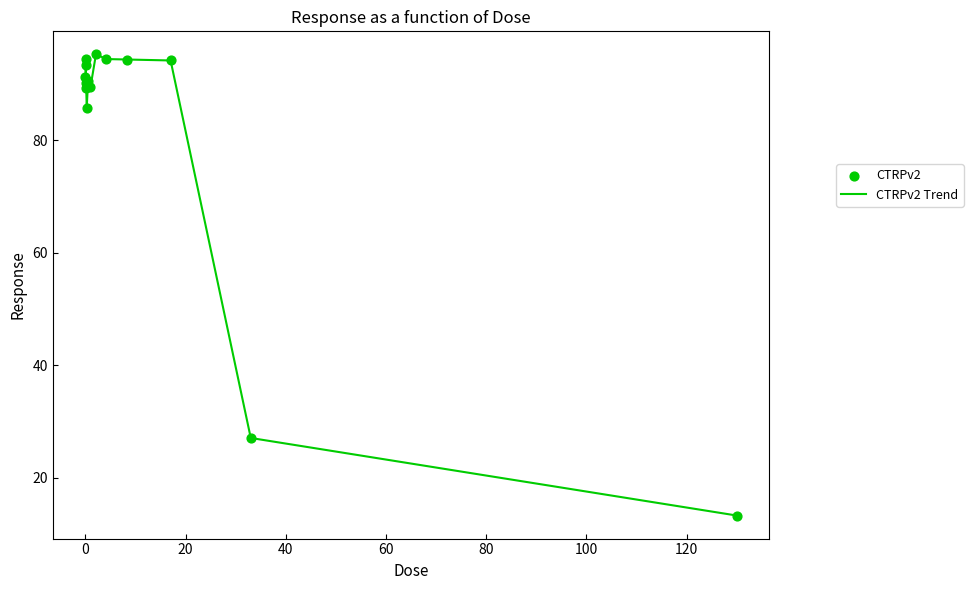

What is the smallest value displayed?

13.3